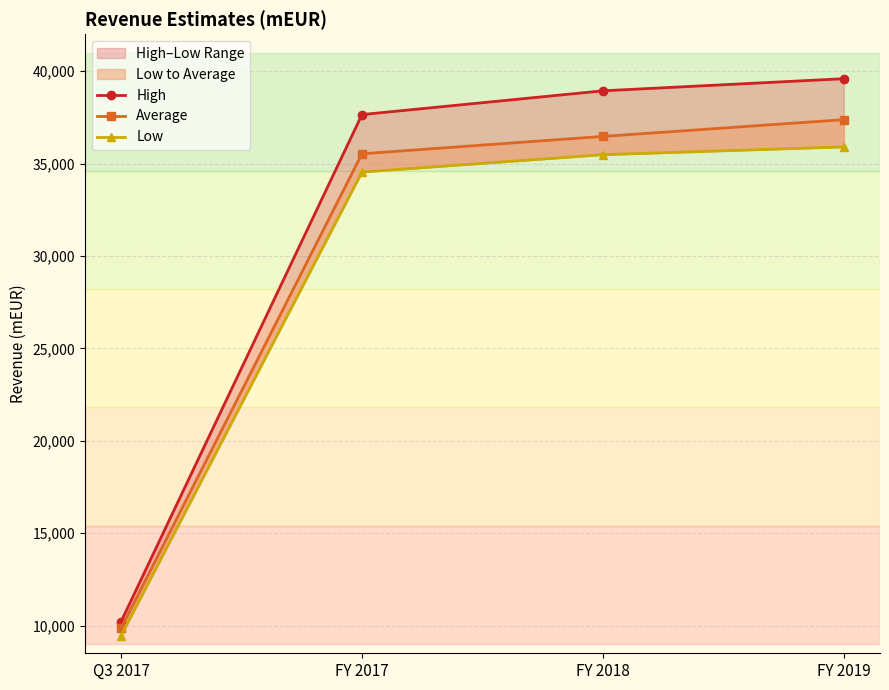

Which label corresponds to the largest value in the chart?

FY 2019